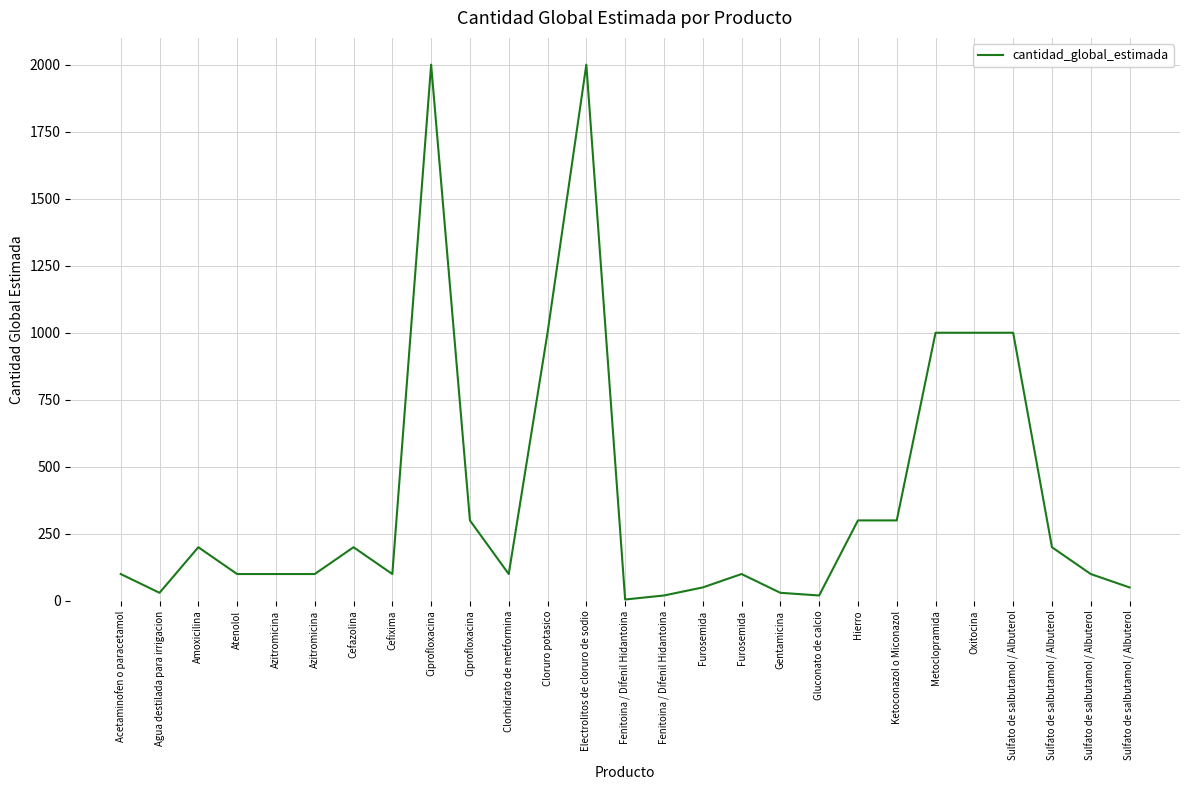

Reading right to left, transcribe all the data shown in this chart.

Sulfato de salbutamol / Albuterol=50	Sulfato de salbutamol / Albuterol=100	Sulfato de salbutamol / Albuterol=200	Sulfato de salbutamol / Albuterol=1000	Oxitocina=1000	Metoclopramida=1000	Ketoconazol o Miconazol=300	Hierro=300	Gluconato de calcio=20	Gentamicina=30	Furosemida=100	Furosemida=50	Fenitoina / Difenil Hidantoina=20	Fenitoina / Difenil Hidantoina=5	Electrolitos de cloruro de sodio=2000	Cloruro potasico=1000	Clorhidrato de metformina=100	Ciprofloxacina=300	Ciprofloxacina=2000	Cefixima=100	Cefazolina=200	Azitromicina=100	Azitromicina=100	Atenolol=100	Amoxicilina=200	Agua destilada para irrigacion=30	Acetaminofen o paracetamol=100